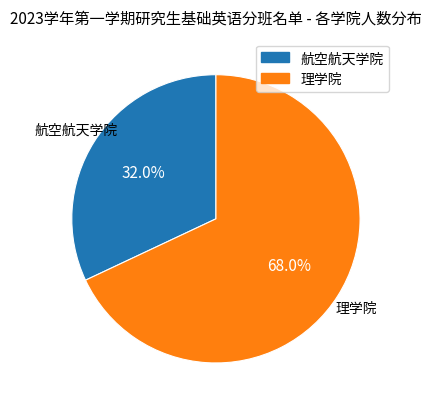

Does 航空航天学院 represent more than half of the total?

No